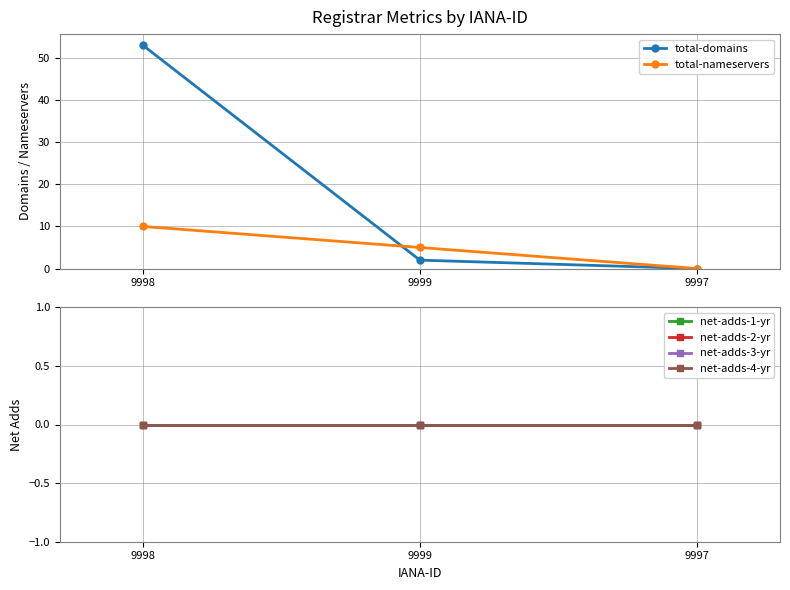

What is the difference between the maximum and second lowest values in the total-domains series?

51